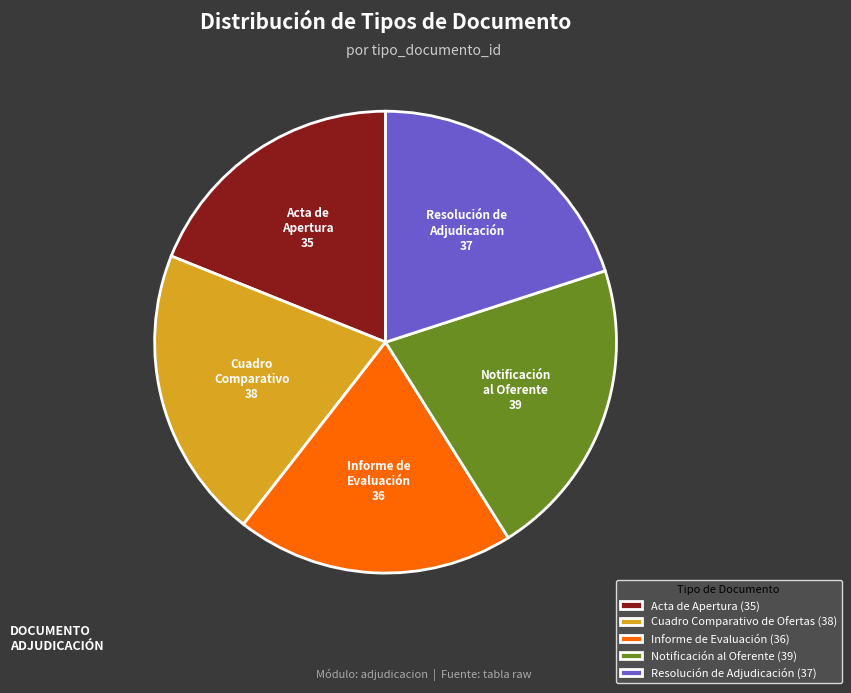

True or false: Resolución de Adjudicación accounts for 20% of the total.

True